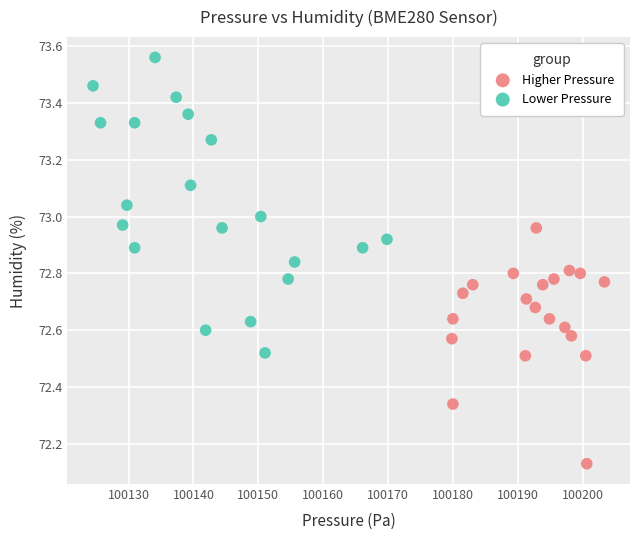

Which series contains the lowest Y value?

Higher Pressure